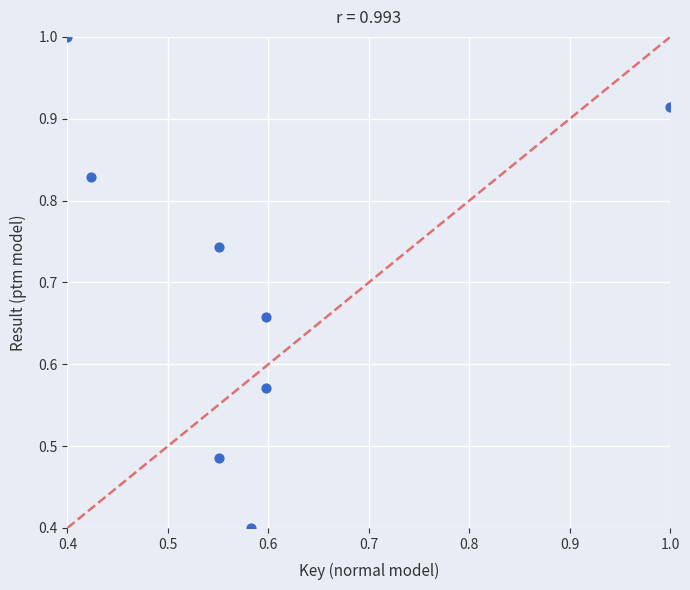

What Y value in the scatter plot is closest to 0?

0.4